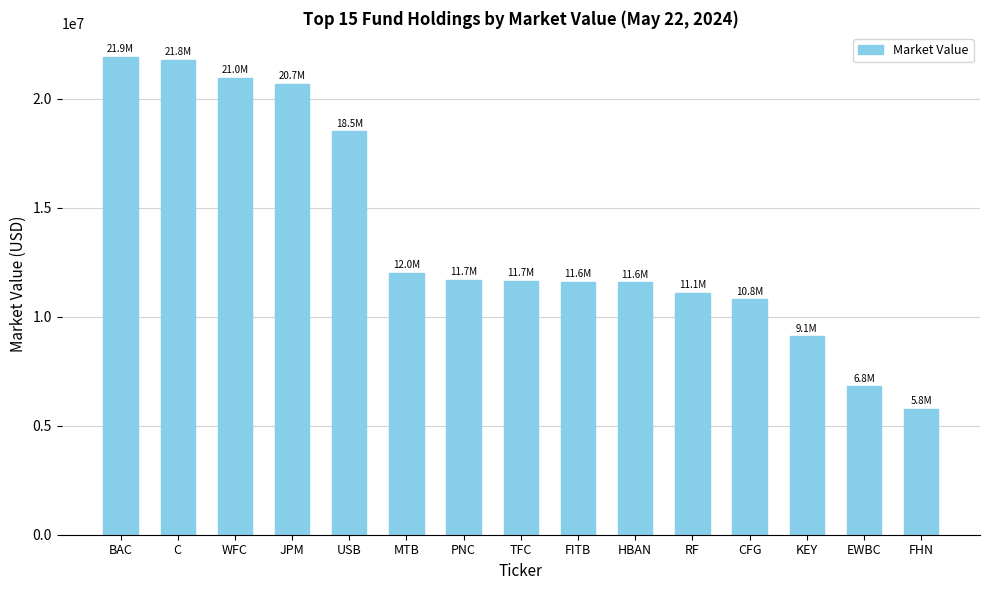

Count the number of data series in this chart.

1